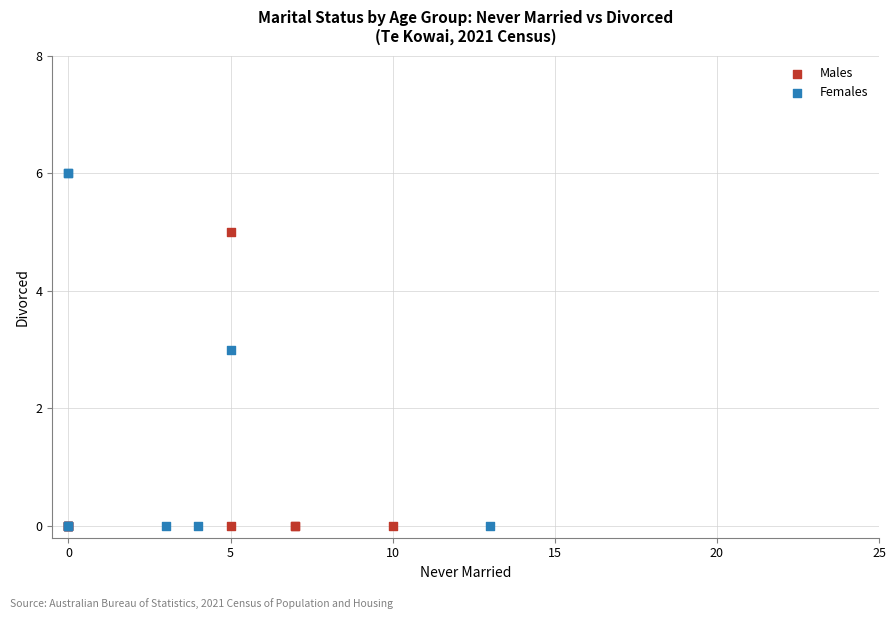

What are all the series names shown in the legend?

Males, Females